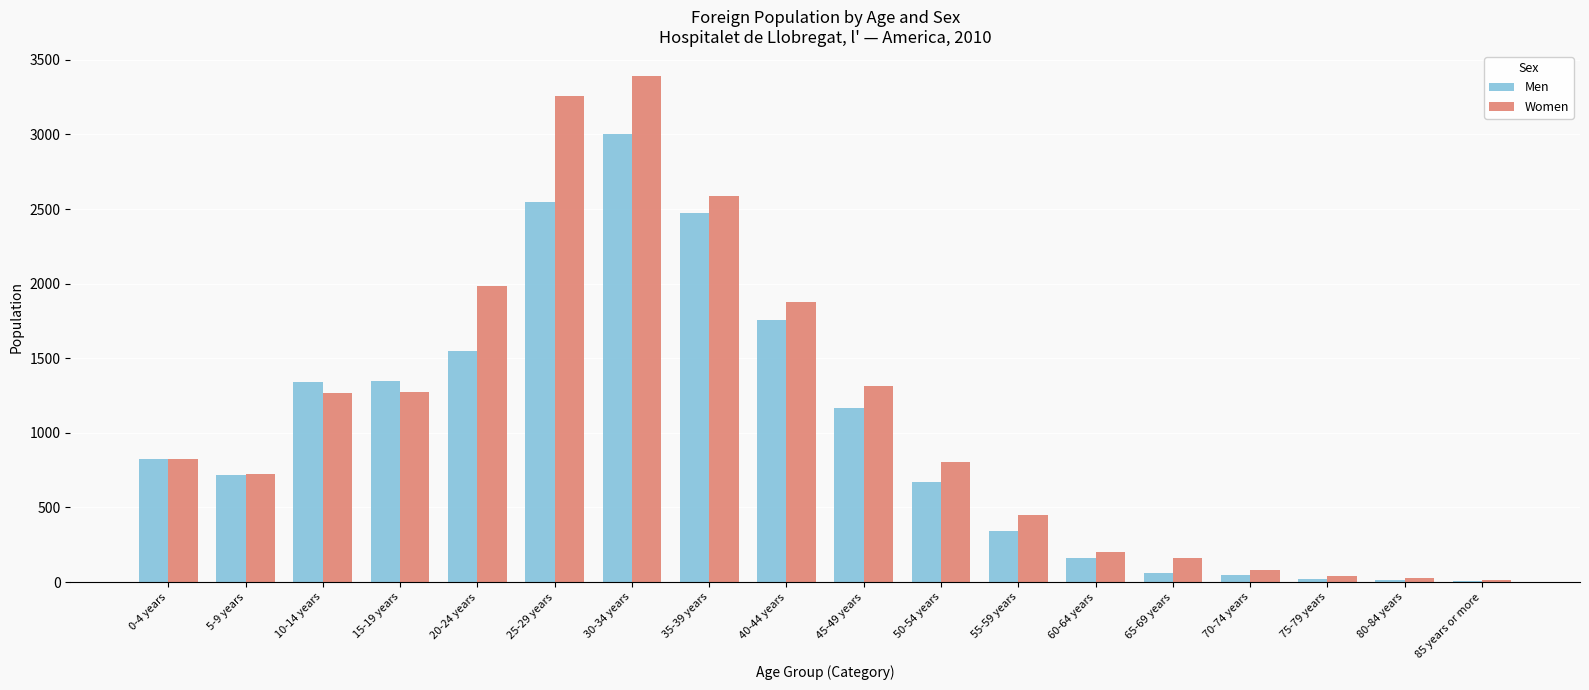

Which series has the largest total across all categories?

Women